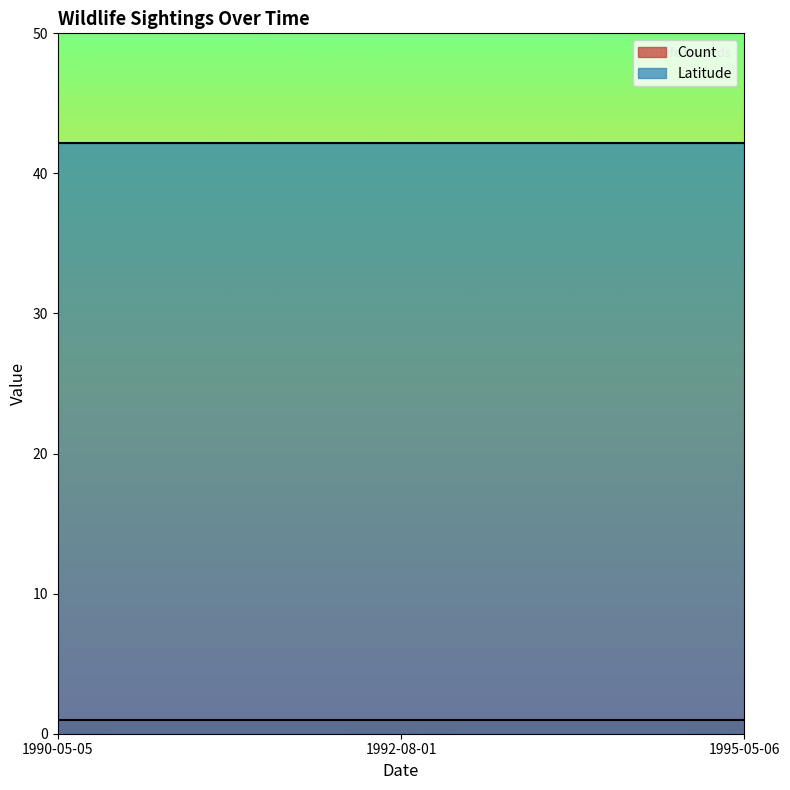

Reading right to left, transcribe all the data shown in this chart.

Count: 1995-05-06=1.0	1992-08-01=1.0	1990-05-05=1.0
Latitude: 1995-05-06=42.2	1992-08-01=42.2	1990-05-05=42.2